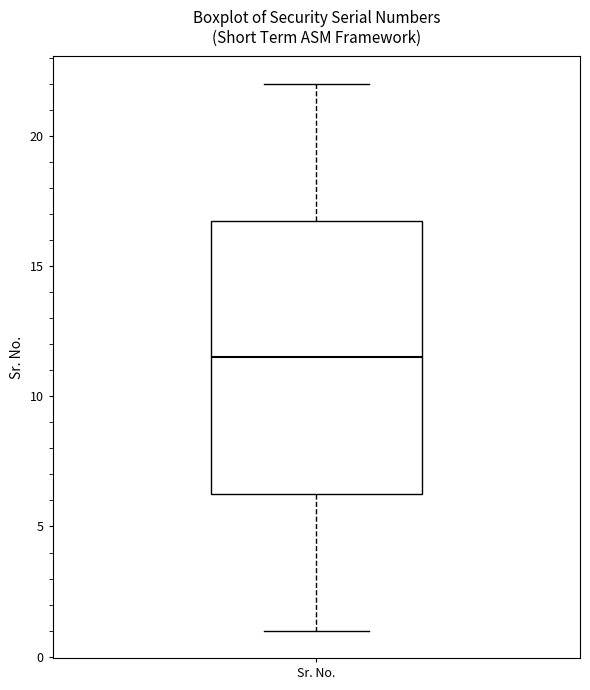

Read this box plot against the y-axis: the position of the median line, the range covered by the box, and the ends of both whiskers. The values are not printed on the chart, so give them approximately, as read against the axis.

median 11.5, box 6.5 to 17.0, whiskers 1.0 to 22.0